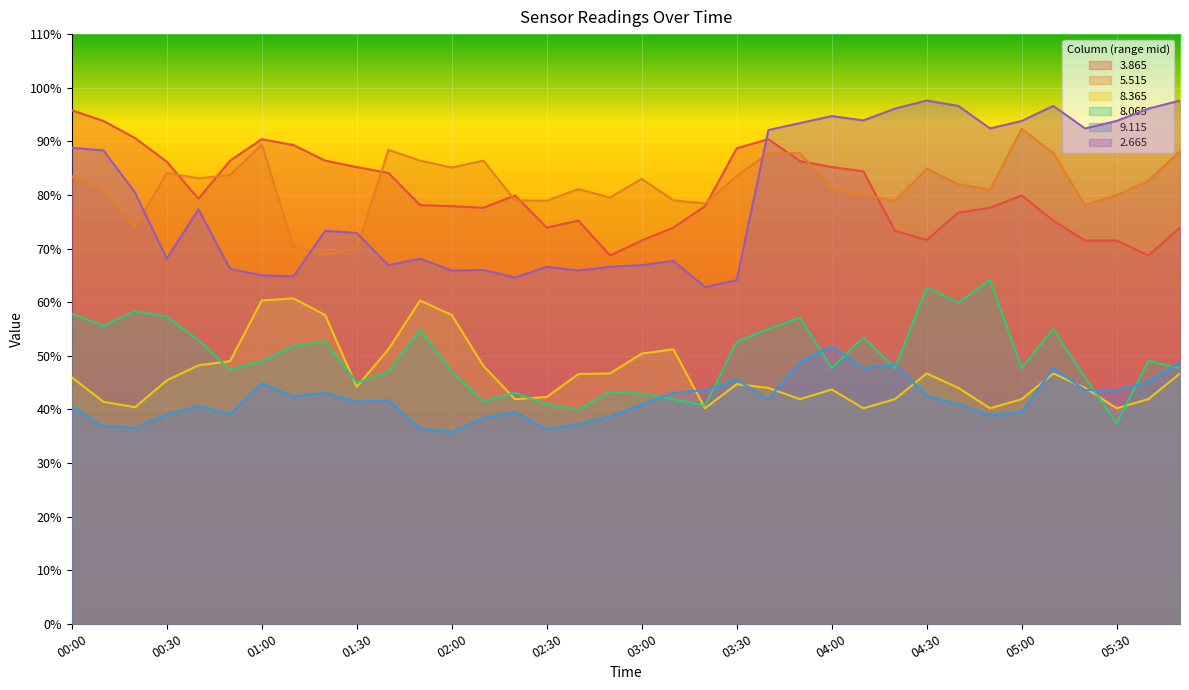

Reading right to left, extract all data points from this chart.

  3.865: 73.9	68.7	71.5	71.5	75.2	79.9	77.6	76.7	71.6	73.3	84.4	85.2	86.3	90.4	88.7	77.9	73.9	71.5	68.7	75.2	73.9	79.9	77.6	77.9	78.1	84.1	85.2	86.4	89.3	90.4	86.4	79.3	86.2	90.6	93.8	95.8
  5.515: 88.2	82.6	80.0	78.1	87.8	92.3	81.0	82.0	84.9	78.9	80.0	81.1	87.8	87.8	83.5	78.4	79.0	83.0	79.5	81.1	78.9	79.0	86.4	85.1	86.4	88.4	70.0	68.9	70.4	89.4	83.7	83.1	84.1	73.9	80.9	83.5
  8.365: 46.7	41.9	40.2	44.0	46.7	41.9	40.2	44.0	46.7	41.9	40.2	43.7	41.9	44.0	44.7	40.2	51.2	50.4	46.7	46.6	42.3	41.9	48.1	57.6	60.3	51.2	44.2	57.6	60.7	60.3	49.0	48.2	45.4	40.4	41.4	46.0
  8.065: 47.7	49.0	37.4	45.9	55.0	47.7	64.1	59.9	62.7	47.7	53.4	47.7	57.1	55.0	52.6	40.7	41.9	42.9	43.3	39.9	40.9	43.1	41.5	47.0	54.9	46.9	45.0	52.6	51.8	49.0	47.4	52.9	57.3	58.3	55.6	57.8
  9.115: 48.8	45.1	43.6	43.6	47.7	39.5	38.9	40.9	42.6	48.3	47.7	51.8	48.8	41.9	45.5	43.6	43.1	40.9	38.7	37.2	36.3	39.5	38.4	35.8	36.4	41.7	41.4	43.1	42.4	44.9	39.1	40.6	39.1	36.5	36.9	40.5
  2.665: 97.6	96.1	93.8	92.4	96.6	93.8	92.4	96.6	97.6	96.1	93.9	94.7	93.4	92.1	64.1	62.8	67.7	66.9	66.6	65.9	66.6	64.6	66.0	65.9	68.1	66.9	72.9	73.3	64.8	65.0	66.2	77.3	68.1	80.4	88.3	88.8